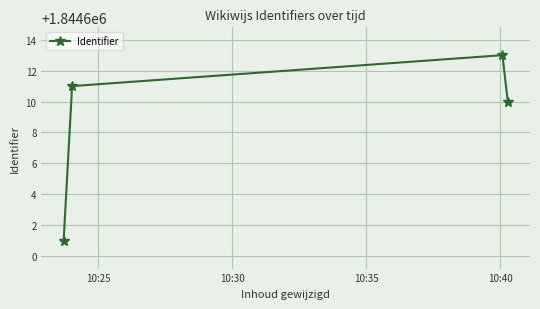

Count the number of data series in this chart.

1